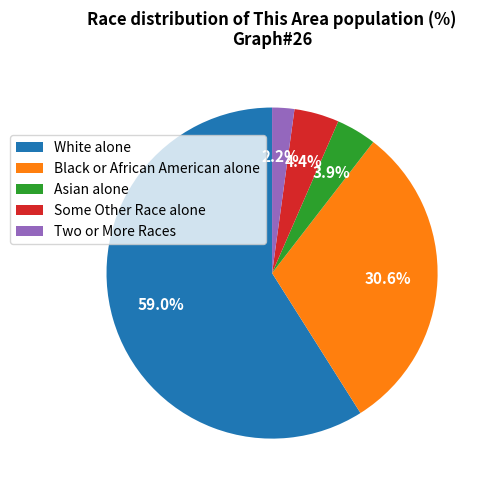

Is White alone the majority of the pie?

Yes